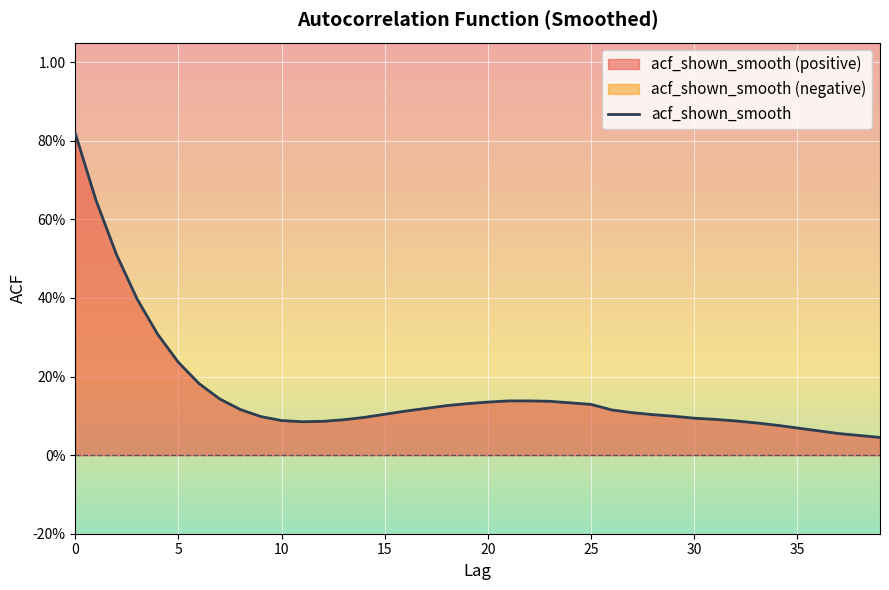

What is the maximum value shown in the chart?

0.8